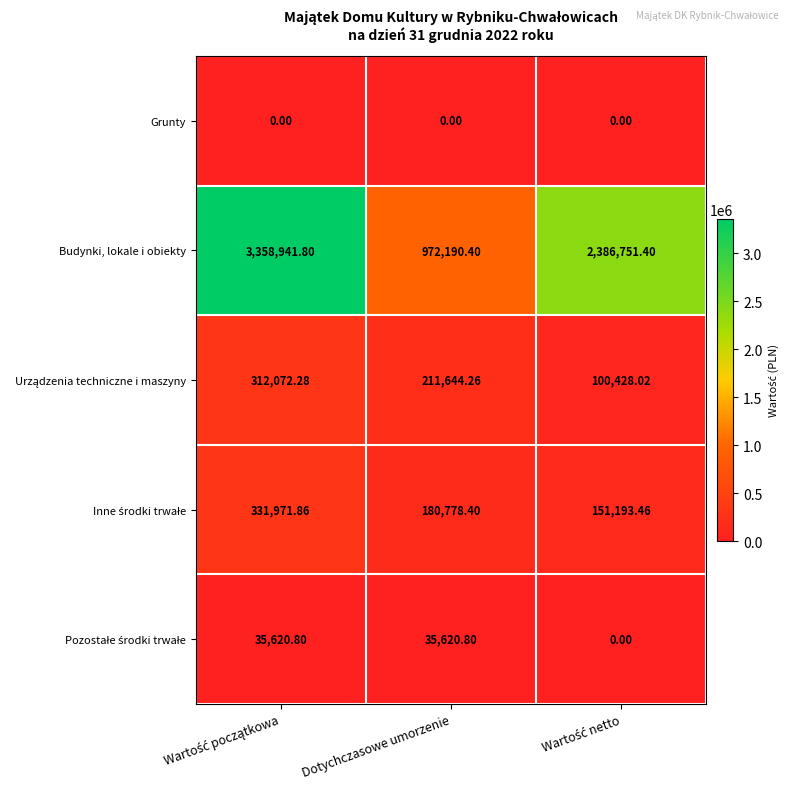

Count the number of categories in the chart.

3